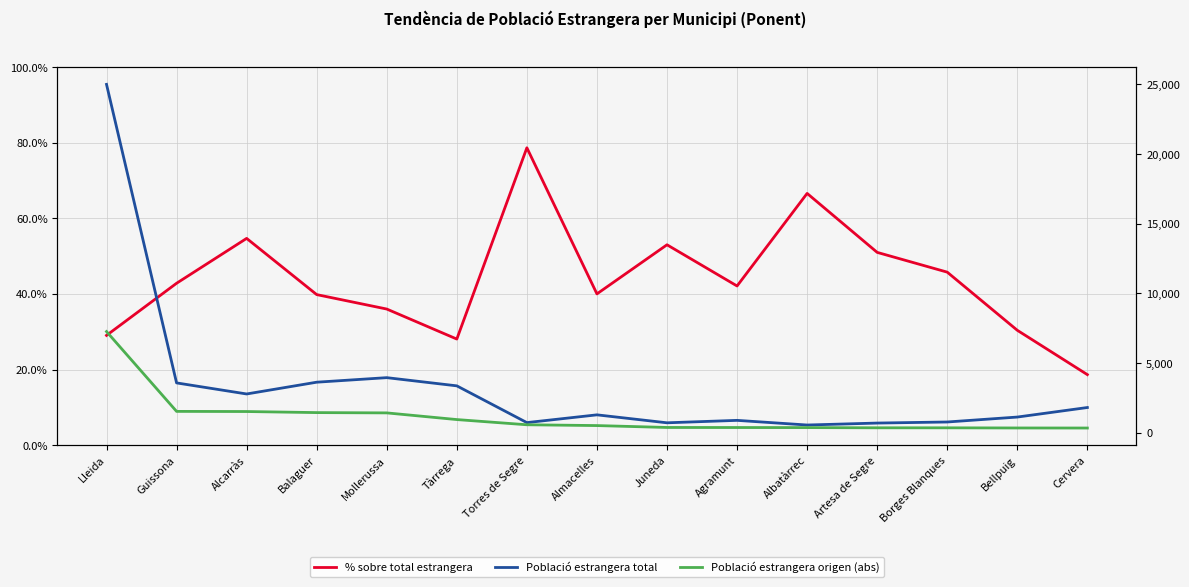

Does the chart have visible grid lines?

Yes